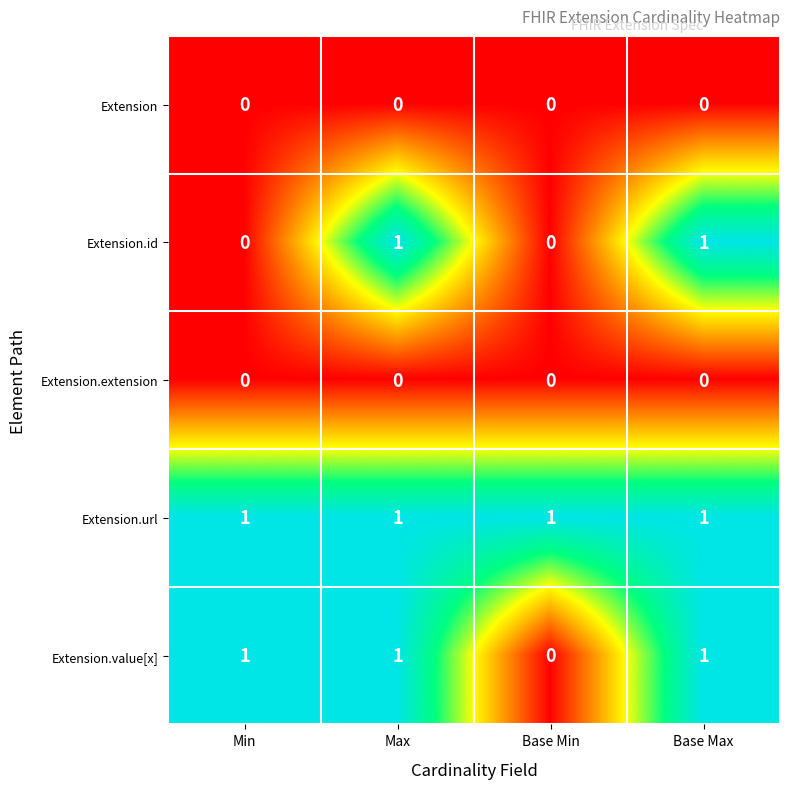

At how many categories does at least one series exceed 0?

4